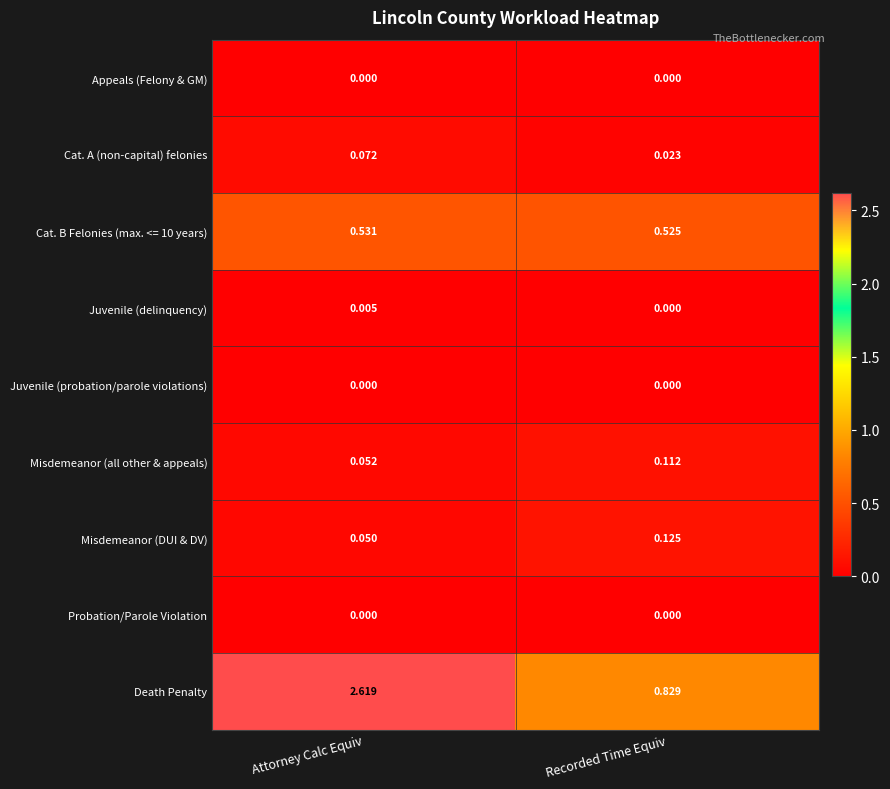

Where is Death Penalty nearest to the value 1?

Recorded Time Equiv